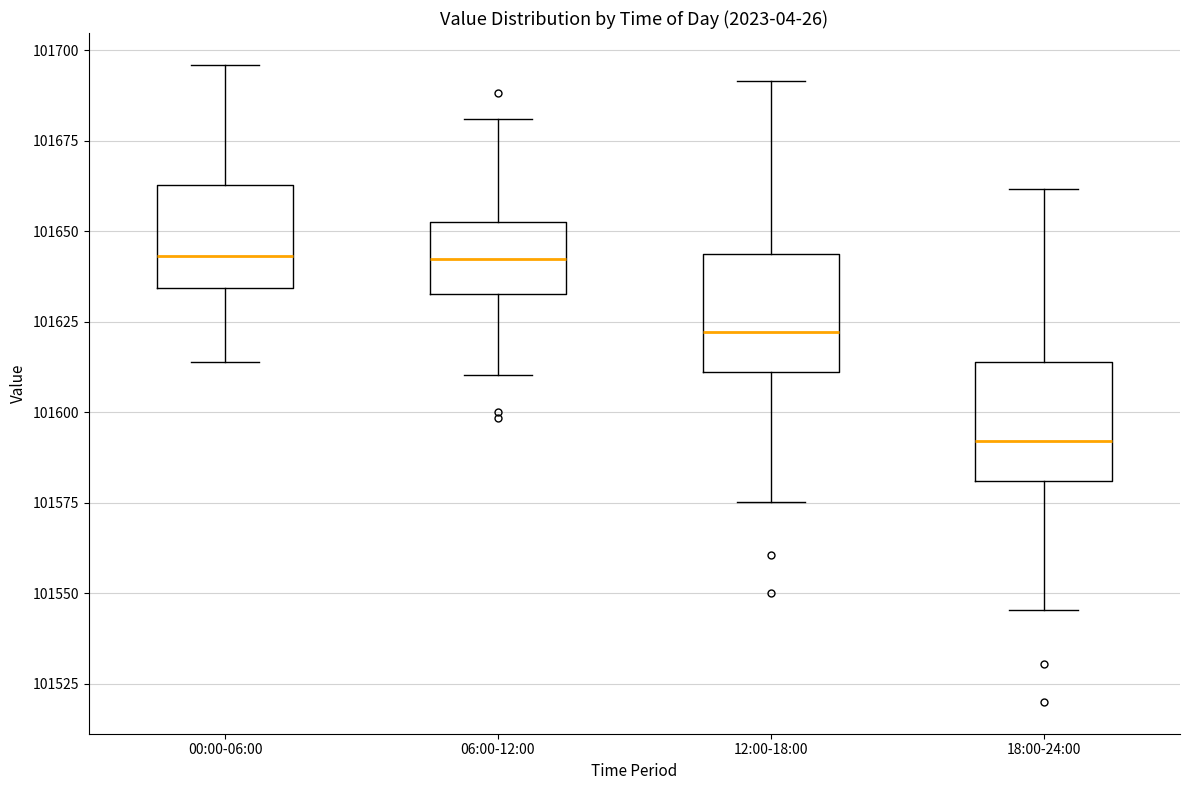

Where does the median line of the box for 06:00-12:00 sit on the y-axis? The values are not printed on the chart, so give them approximately, as read against the axis.

101640